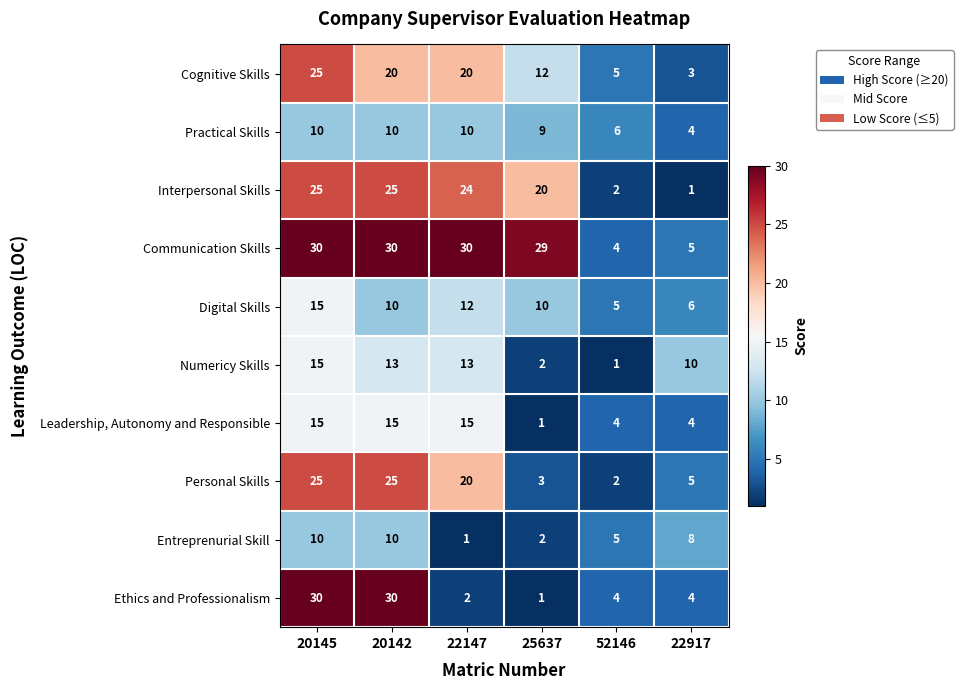

Which series has the largest range (max minus min)?

Ethics and Professionalism